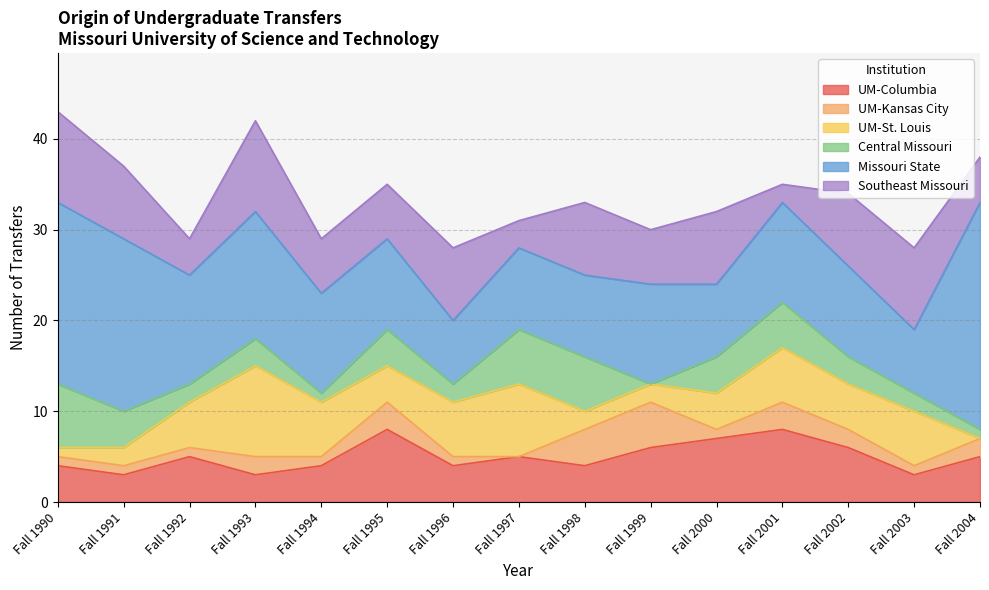

True or false: UM-Kansas City and Missouri State cross at least once.

False